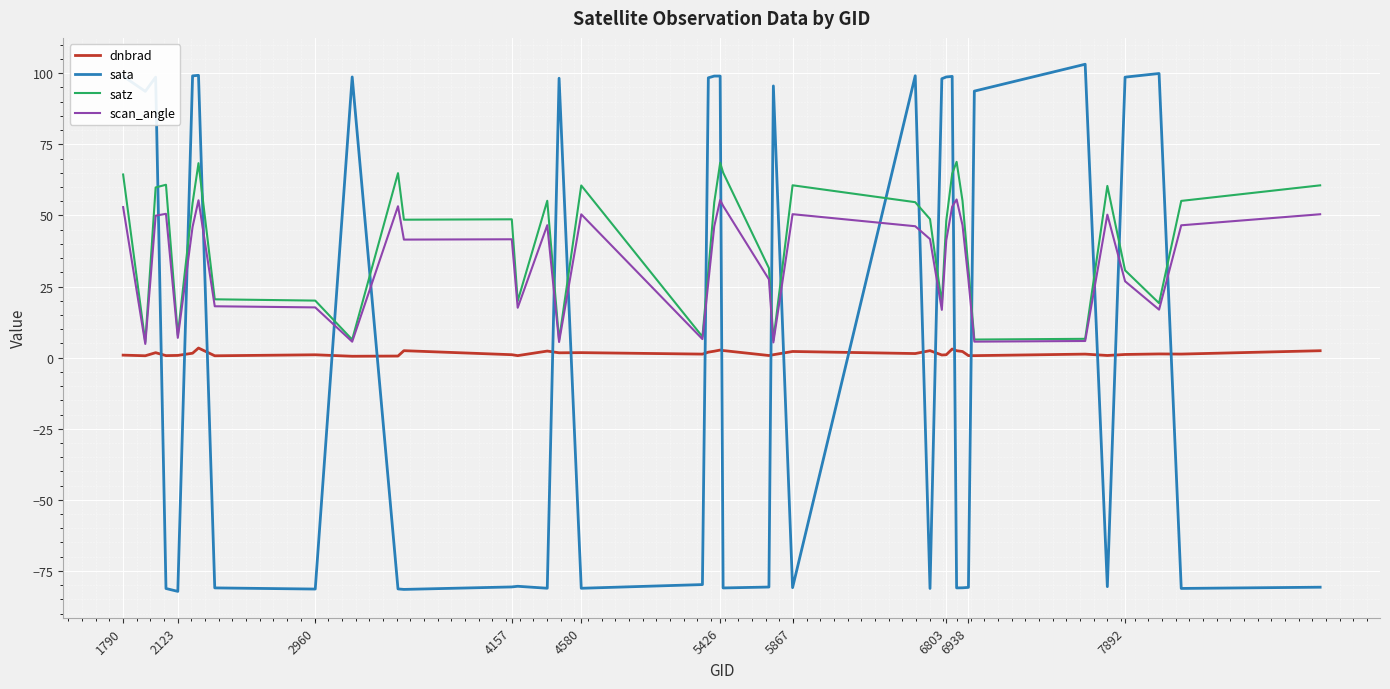

Which series ends up on top after the final intersection of sata and scan_angle?

scan_angle